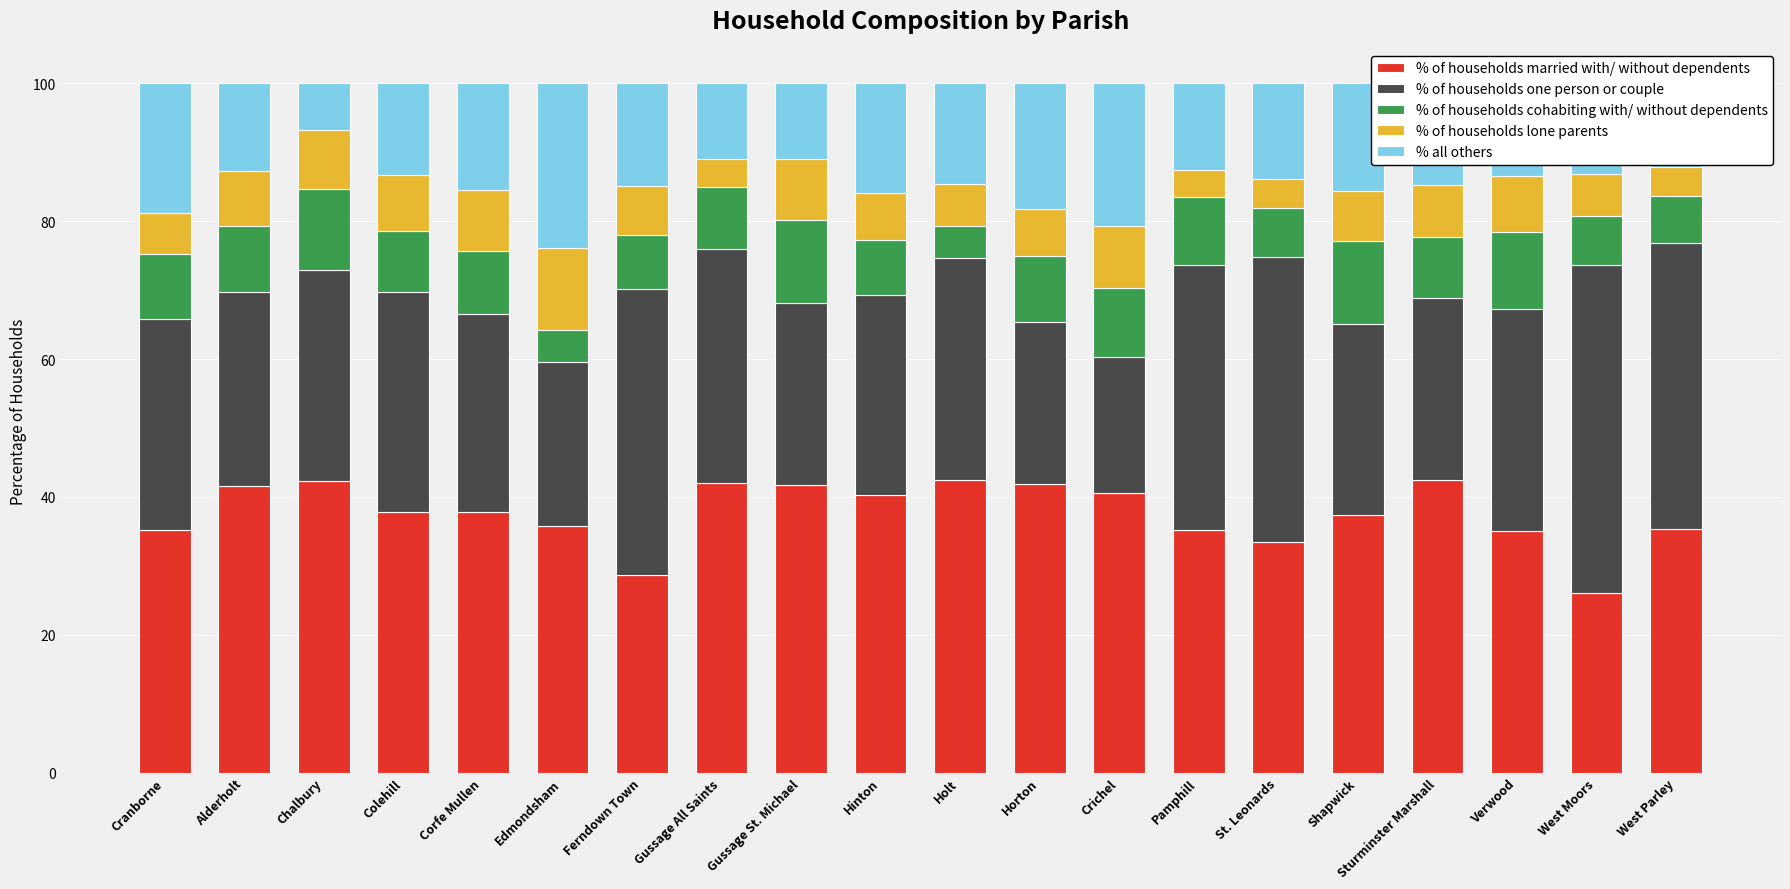

Which category has the lowest value in the % of households married with/ without dependents series?

West Moors